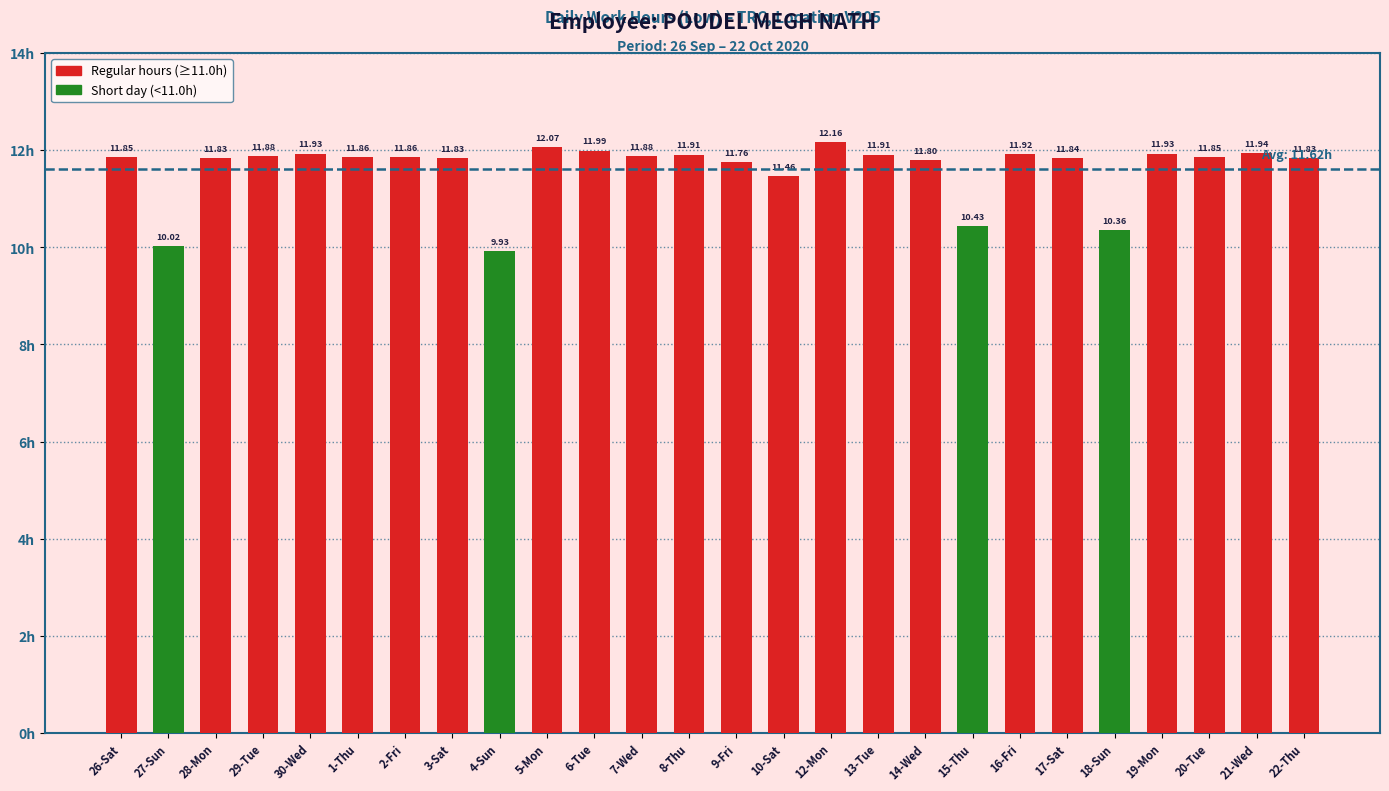

Which has a higher value, 2-Fri or 3-Sat?

2-Fri